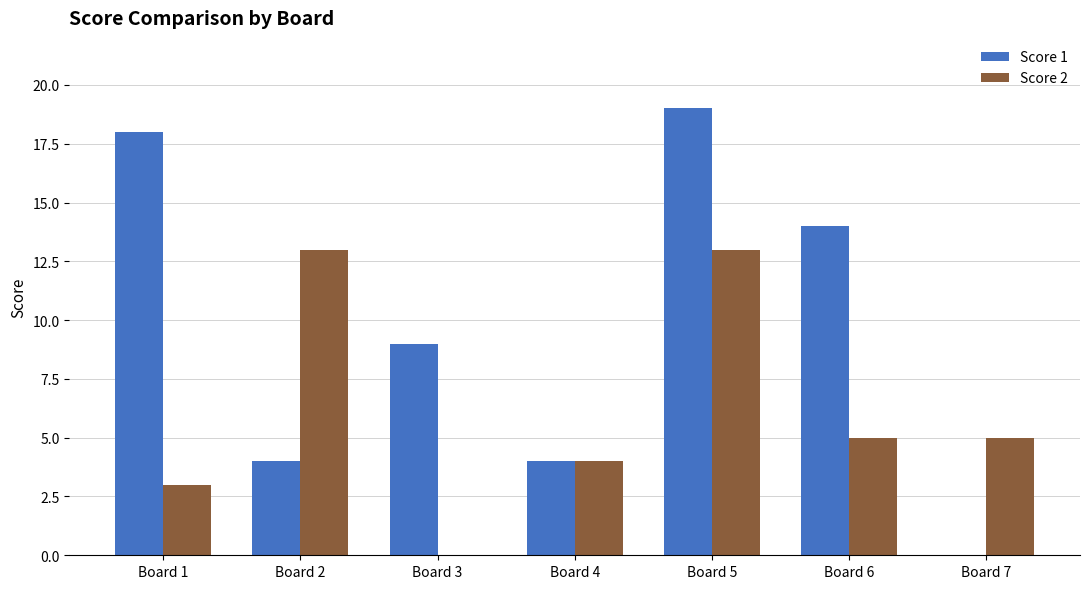

How many categories are shown in the chart?

7